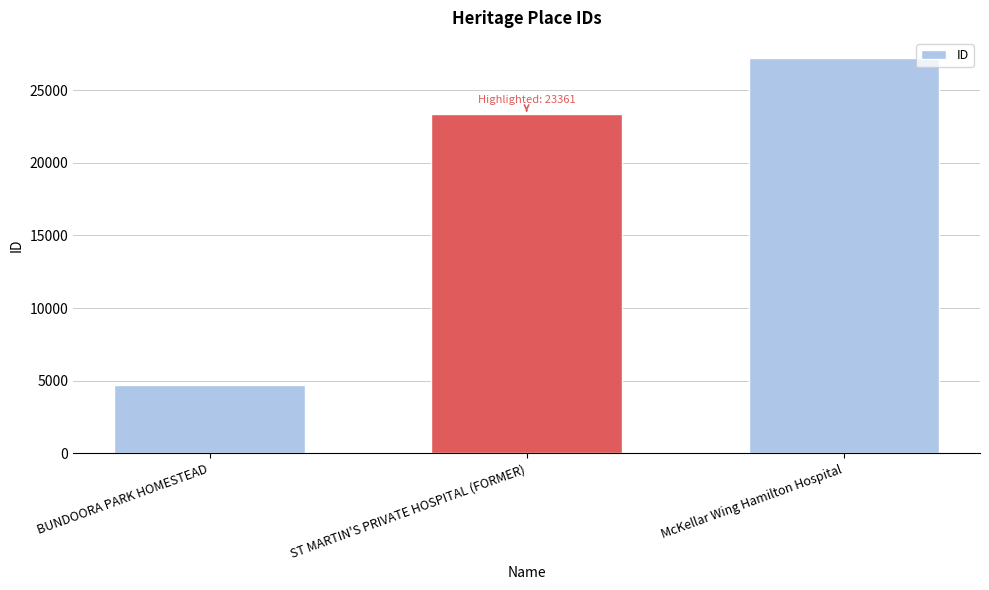

Rank the categories by value from lowest to highest.

BUNDOORA PARK HOMESTEAD, ST MARTIN'S PRIVATE HOSPITAL (FORMER), McKellar Wing Hamilton Hospital